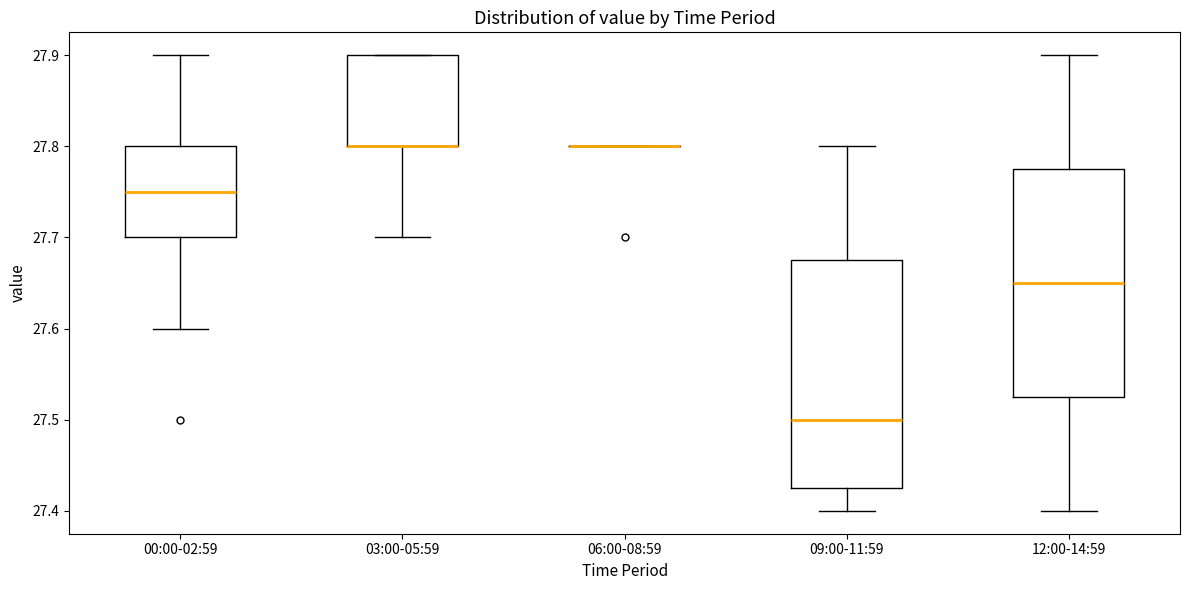

Reading left to right, transcribe this box plot: for each box, give where its median line is, the range the box spans, and where its two whiskers end, as read against the y-axis. The values are not printed on the chart, so give them approximately, as read against the axis.

00:00-02:59: median 27.75, box 27.70 to 27.80, whiskers 27.60 to 27.90
03:00-05:59: median 27.80 (drawn on the box's lower edge), box 27.80 to 27.90, whiskers 27.70 to 27.90
06:00-08:59: box collapsed to a line at 27.80, whiskers 27.80 to 27.80
09:00-11:59: median 27.50, box 27.43 to 27.68, whiskers 27.40 to 27.80
12:00-14:59: median 27.65, box 27.53 to 27.78, whiskers 27.40 to 27.90